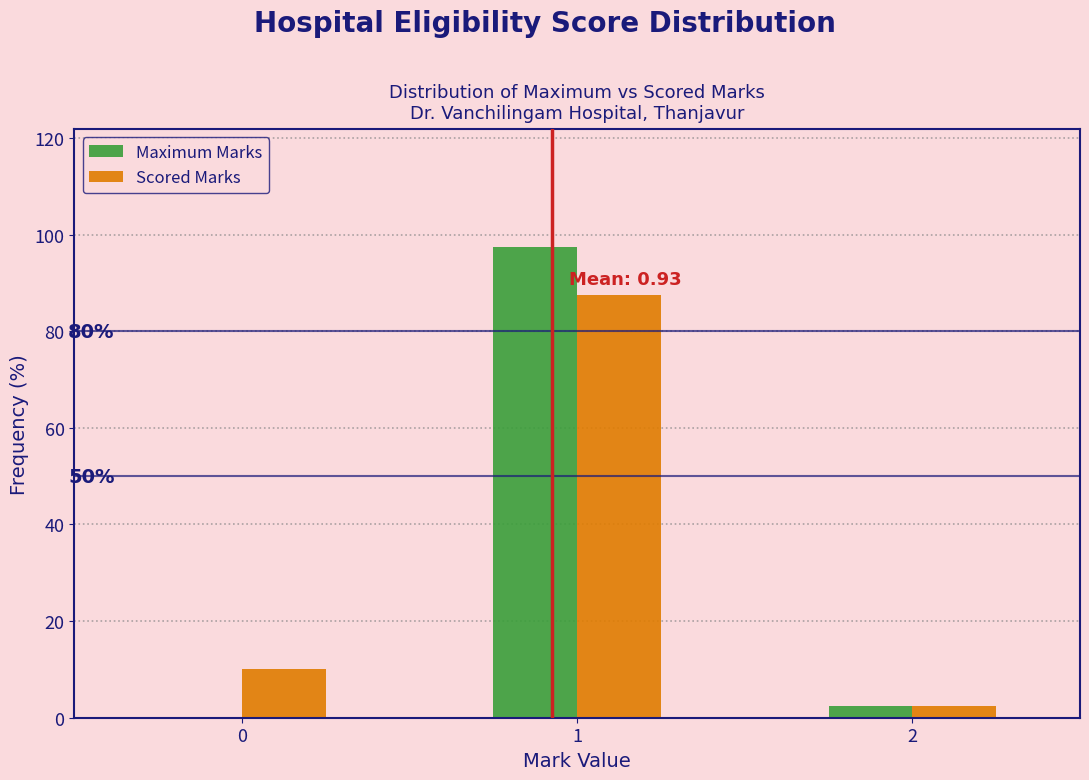

Reading left to right, list all the values displayed in this chart.

Maximum Marks: 0=0.0	1=97.5	2=2.5
Scored Marks: 0=10.0	1=87.5	2=2.5